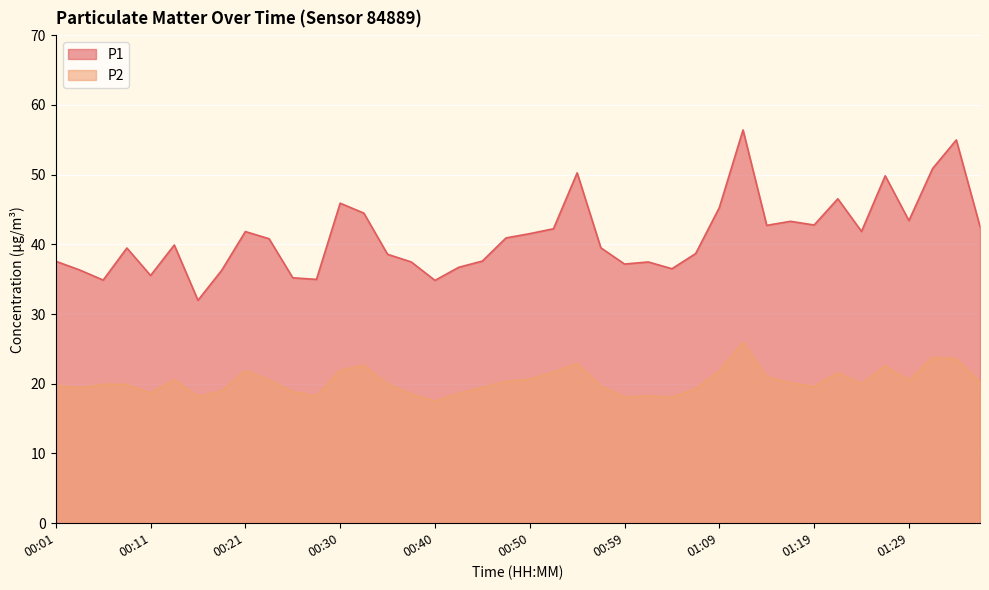

Between 00:38 and 00:01, which is larger?

00:01